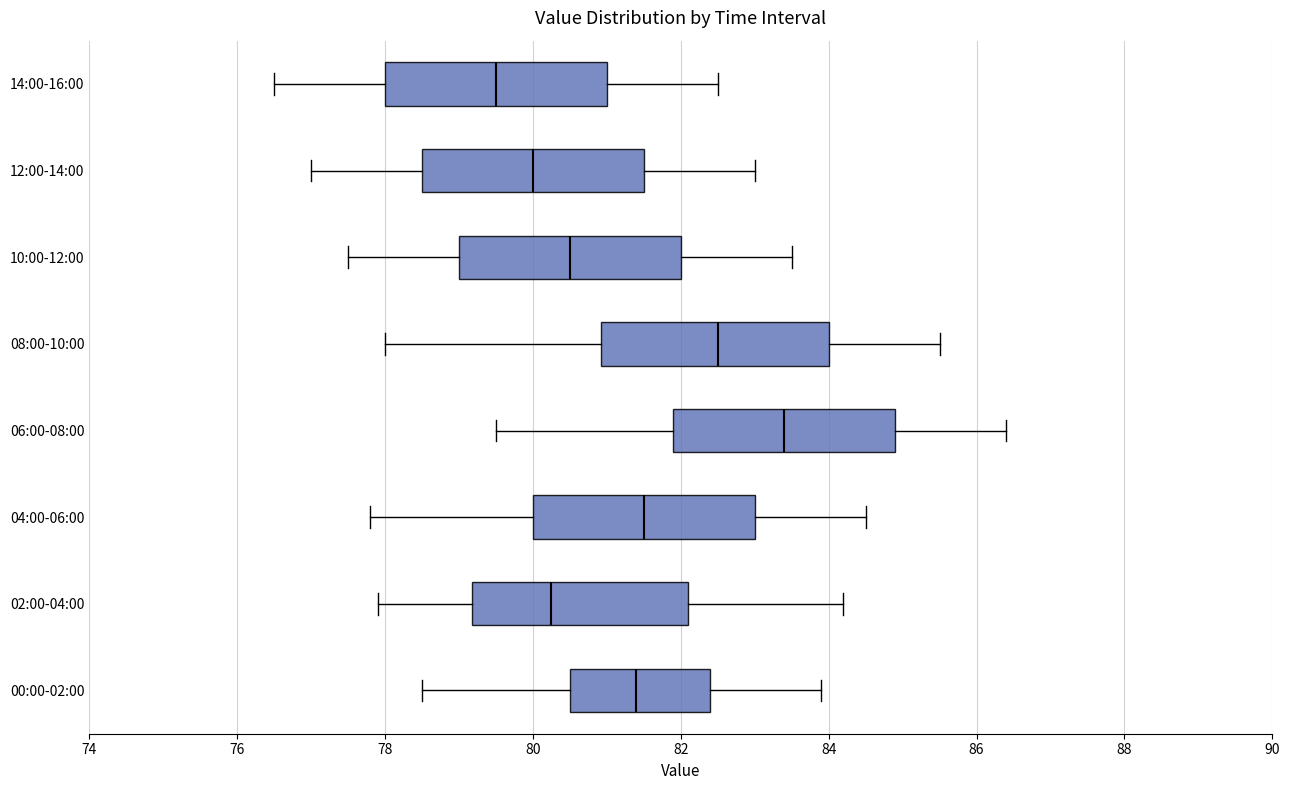

Which box's median line is the furthest to the right?

06:00-08:00